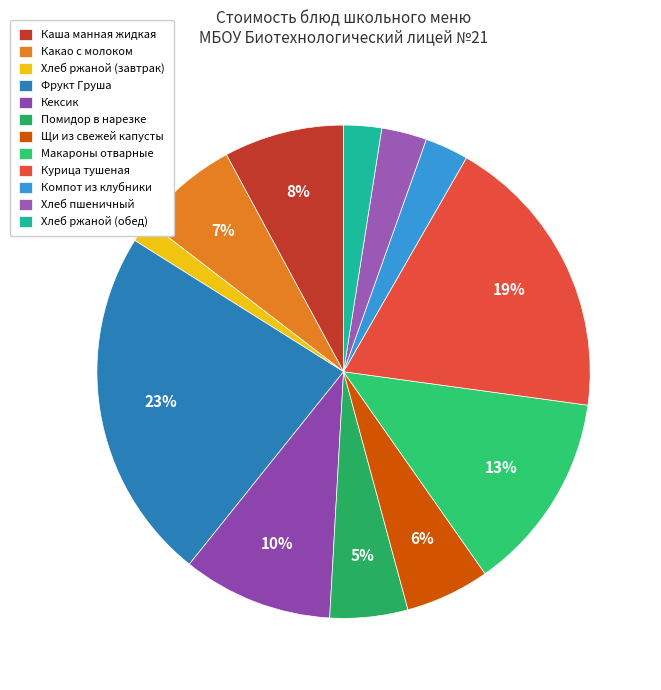

To the nearest percent, what percentage of the pie is Помидор в нарезке?

5%